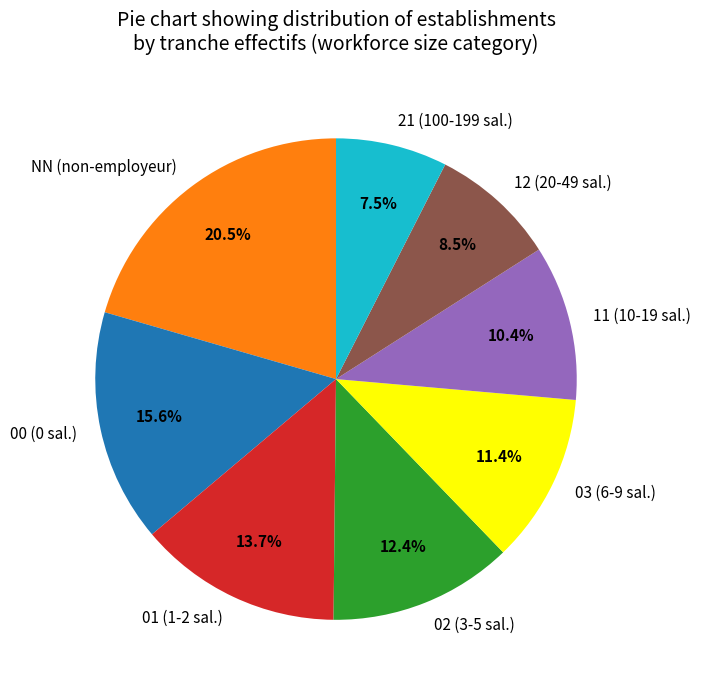

Does any single category account for the majority?

No